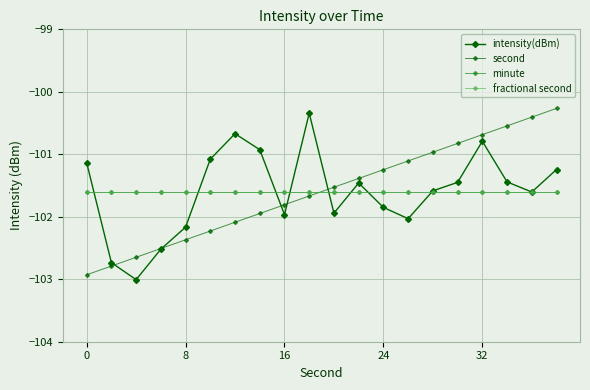

At how many categories does at least one series exceed -101?

9